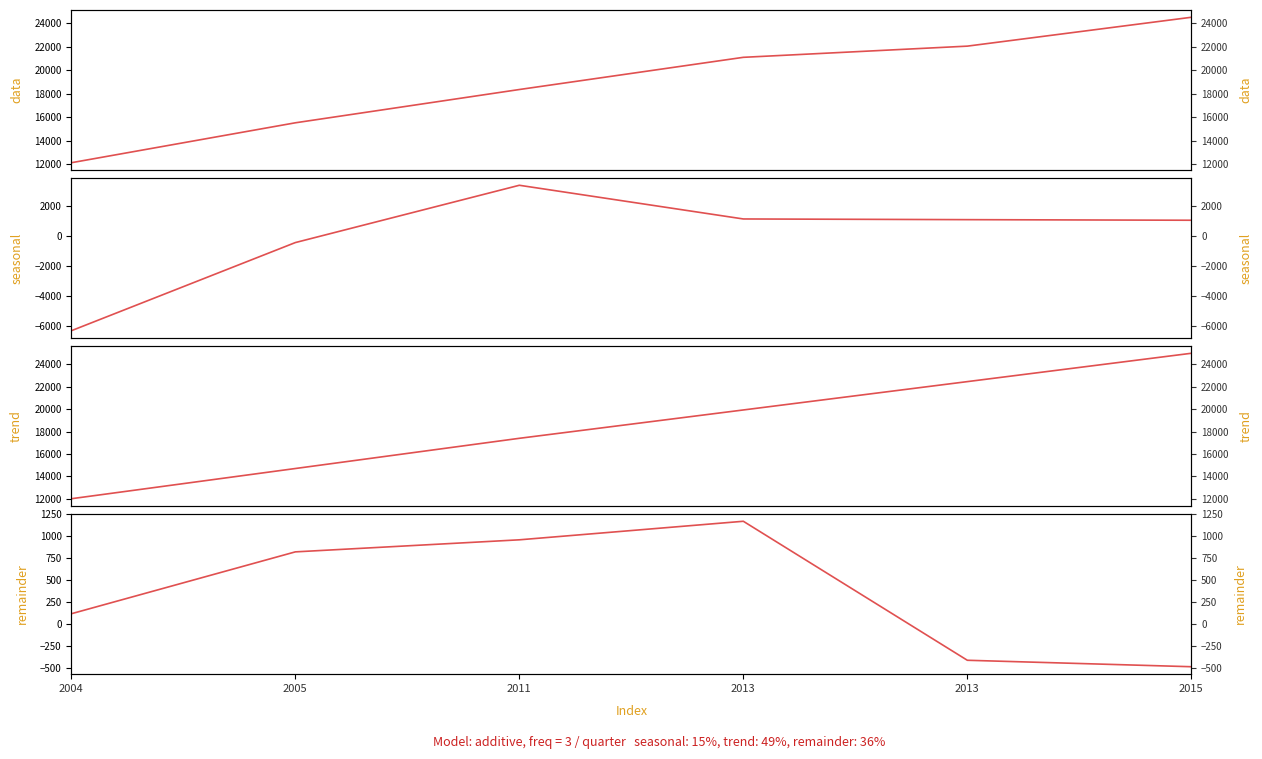

What is the value of the trend point at the 4th from the left?

19933.3